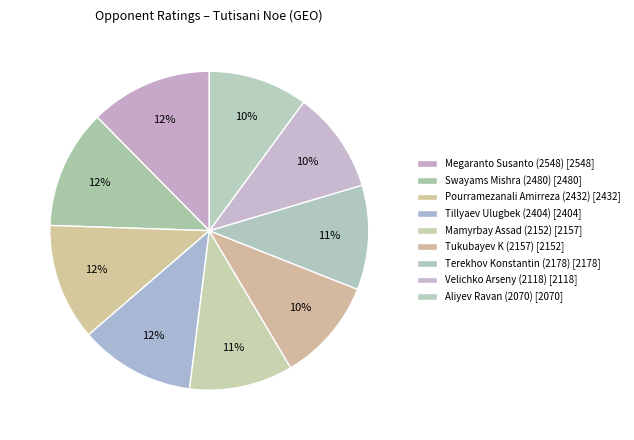

How many segments does this pie chart have?

9